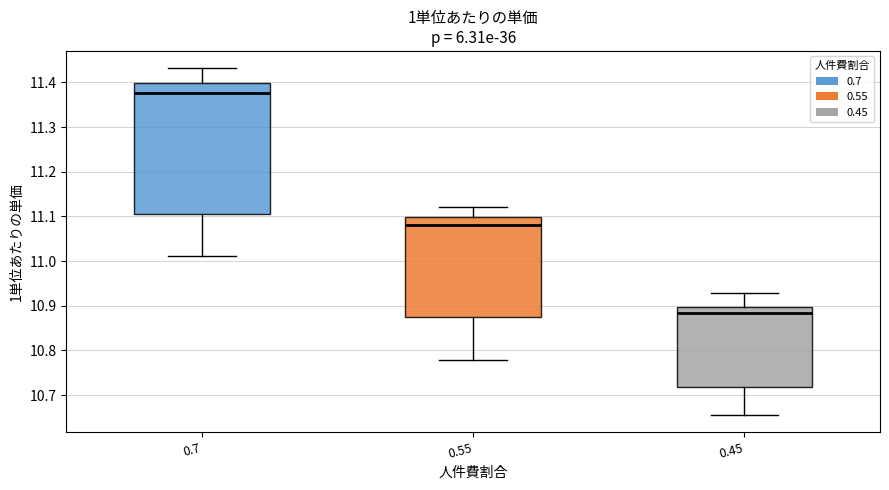

Where is the lower edge of the box at x = 0.45 on the y-axis? The values are not printed on the chart, so give them approximately, as read against the axis.

10.72